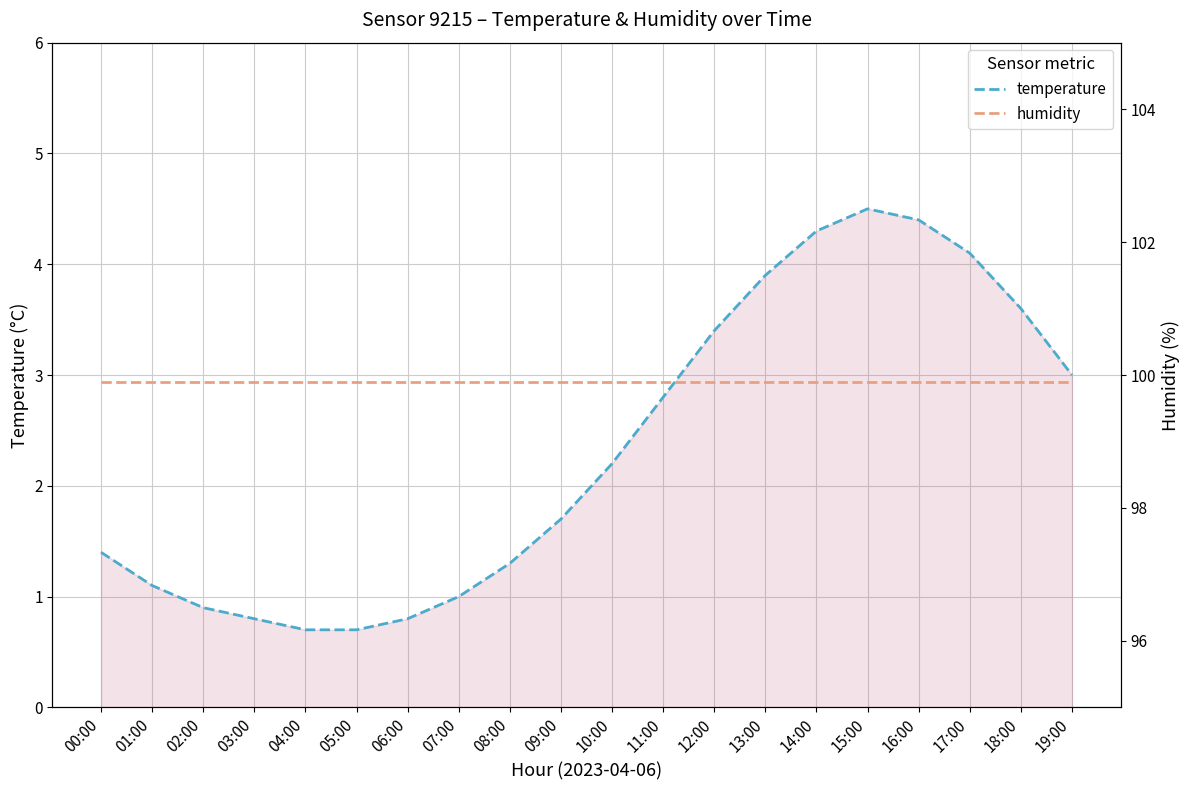

What position from the right is 05:00?

15